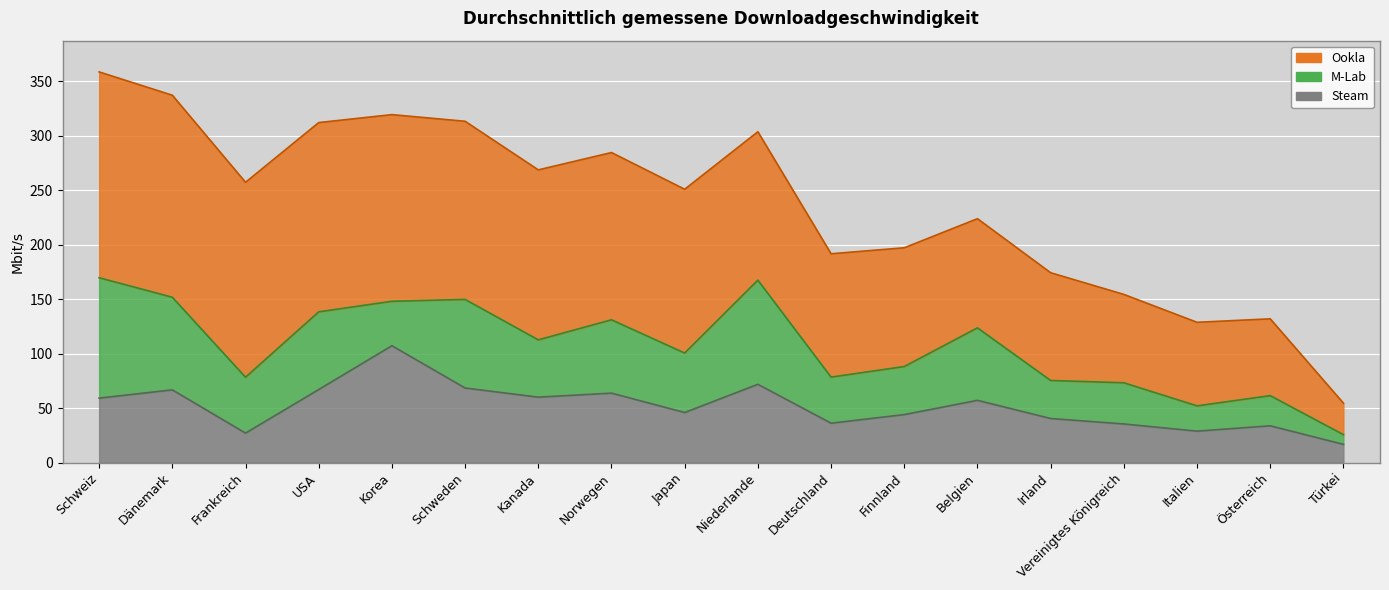

What value does the M-Lab series have at Schweiz?

110.5